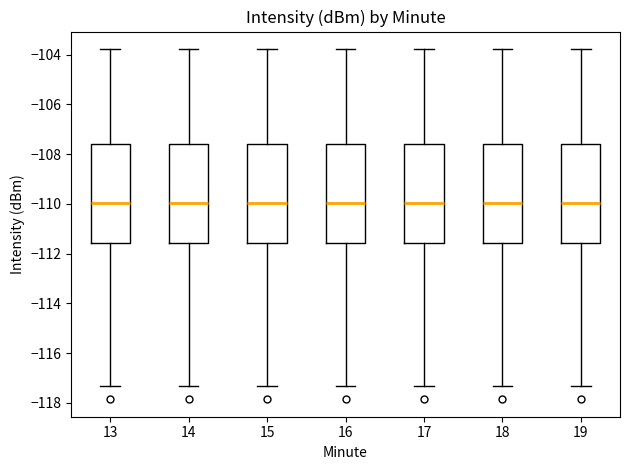

Reading left to right, read every box against the y-axis: the position of its median line, the range the box covers, and the ends of its whiskers. The values are not printed on the chart, so give them approximately, as read against the axis.

13: median -110.0, box -111.6 to -107.6, whiskers -117.4 to -103.8
14: median -110.0, box -111.6 to -107.6, whiskers -117.4 to -103.8
15: median -110.0, box -111.6 to -107.6, whiskers -117.4 to -103.8
16: median -110.0, box -111.6 to -107.6, whiskers -117.4 to -103.8
17: median -110.0, box -111.6 to -107.6, whiskers -117.4 to -103.8
18: median -110.0, box -111.6 to -107.6, whiskers -117.4 to -103.8
19: median -110.0, box -111.6 to -107.6, whiskers -117.4 to -103.8